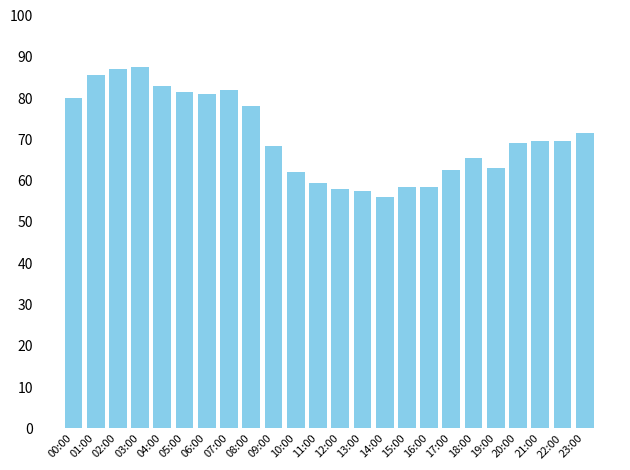

What is the difference between the maximum and minimum values?

31.5